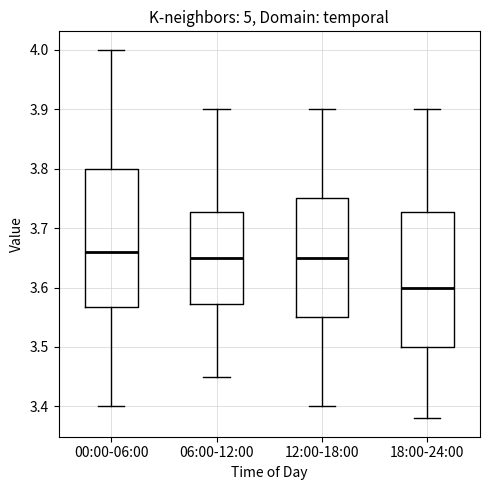

Which box has the highest median line?

00:00-06:00